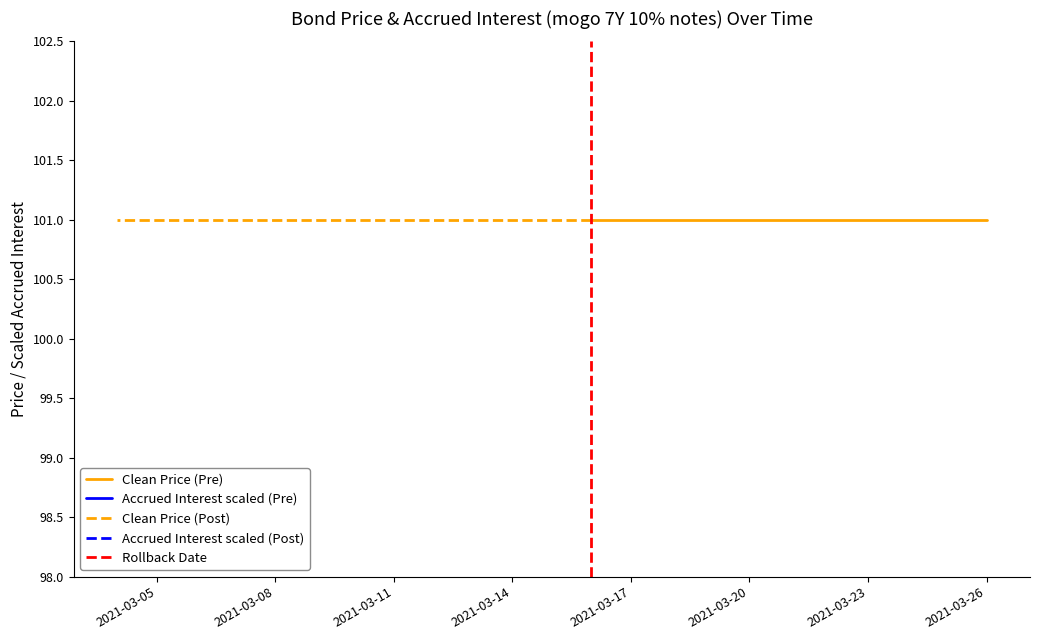

True or false: Paskutine kaina and Palukanos intersect in this chart.

False